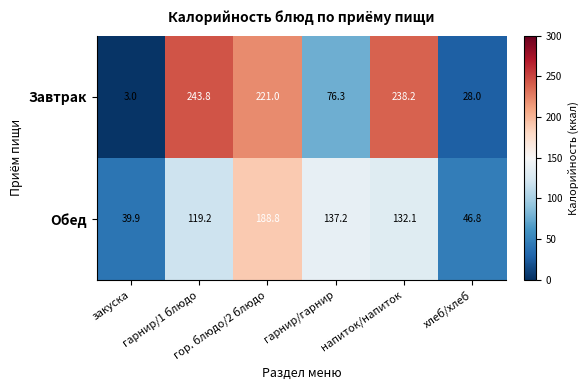

Which series has the largest range (max minus min)?

Завтрак